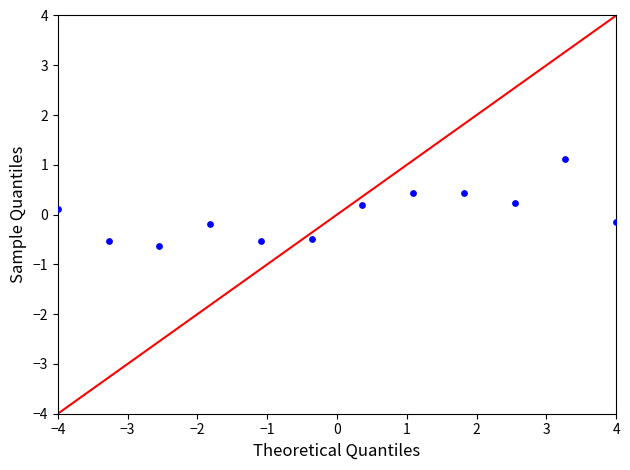

What is the range of X values (max minus min)?

8.0